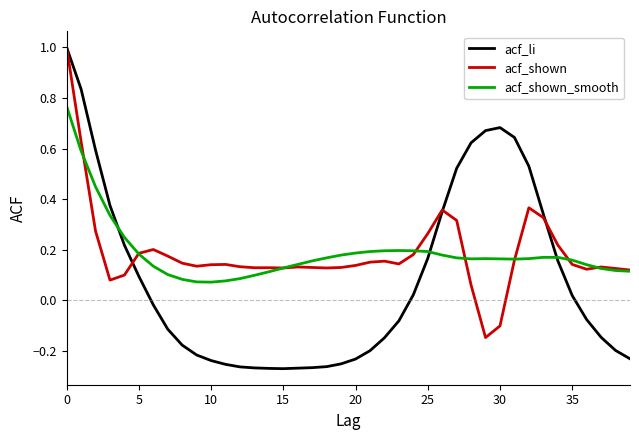

What is the greatest value displayed?

1.0